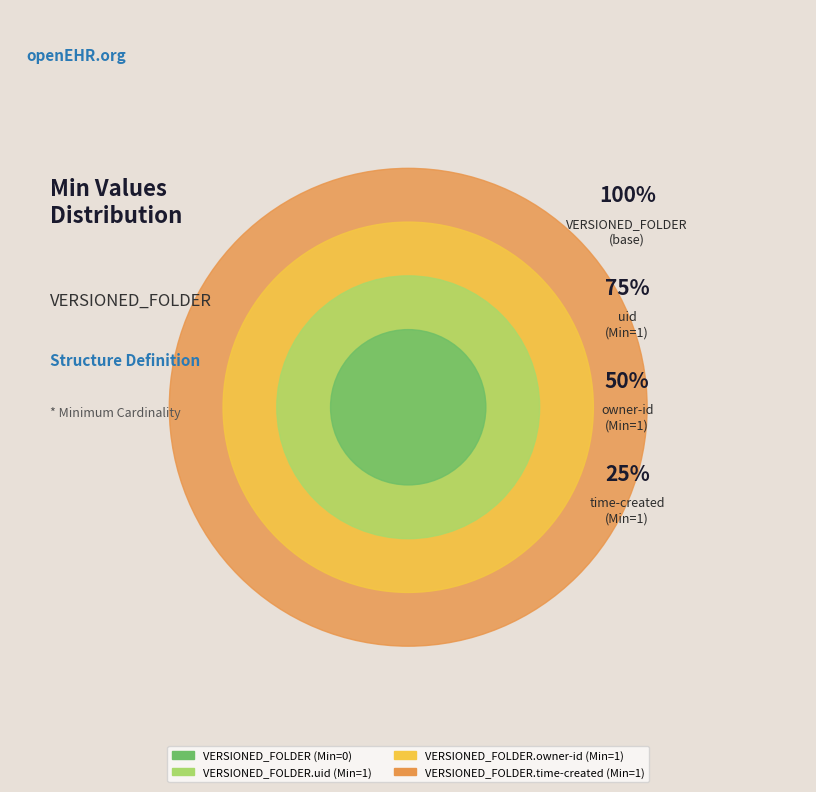

The VERSIONED_FOLDER slice represents 0% of the pie. True or false?

True